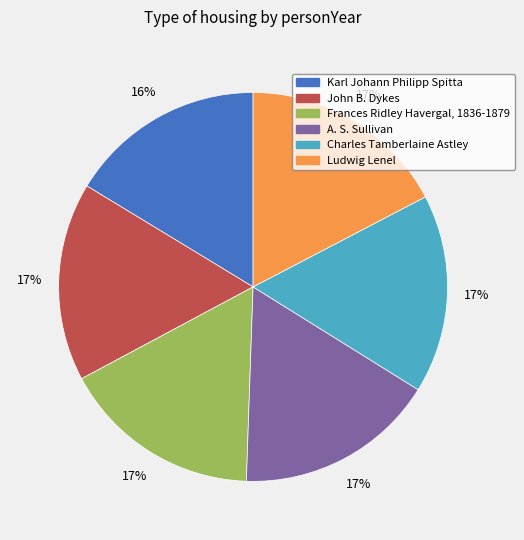

Is there any slice that represents more than half of the pie?

No